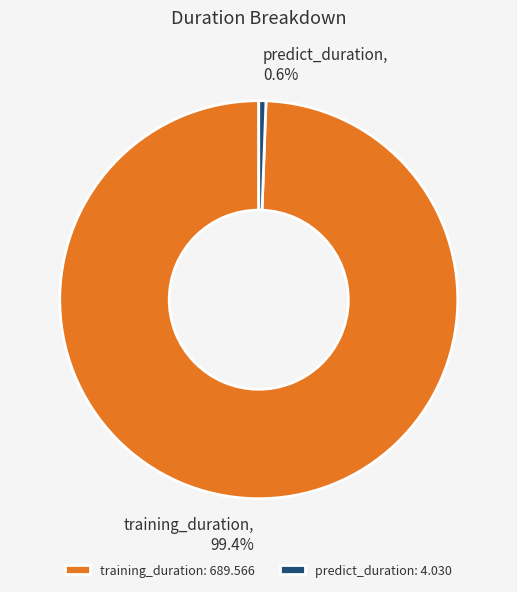

How many slices are in this pie chart?

2